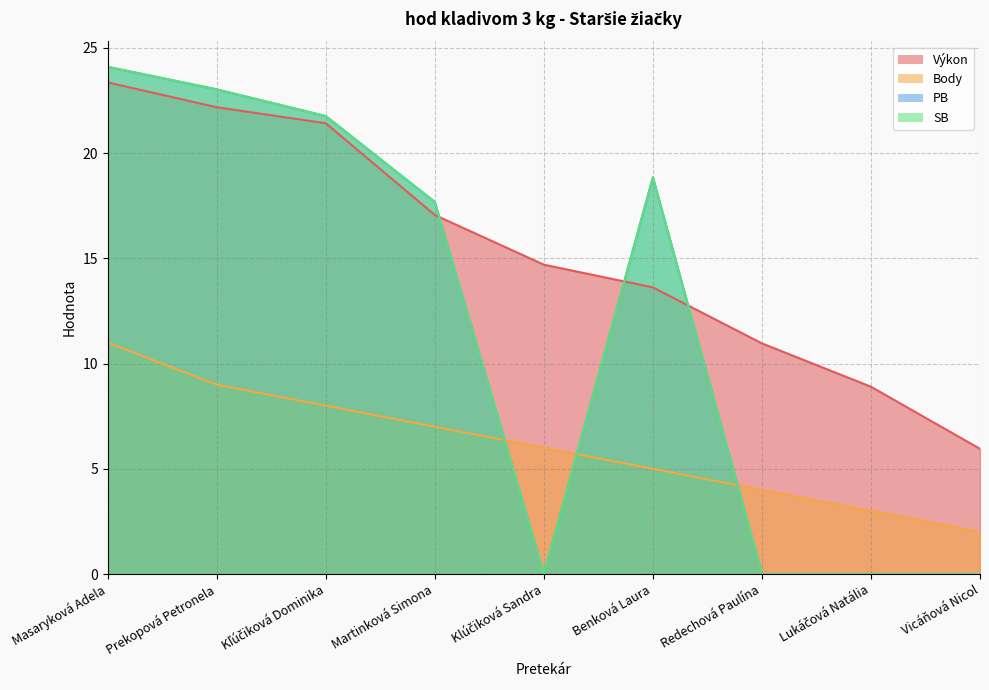

What is the greatest value displayed?

24.1